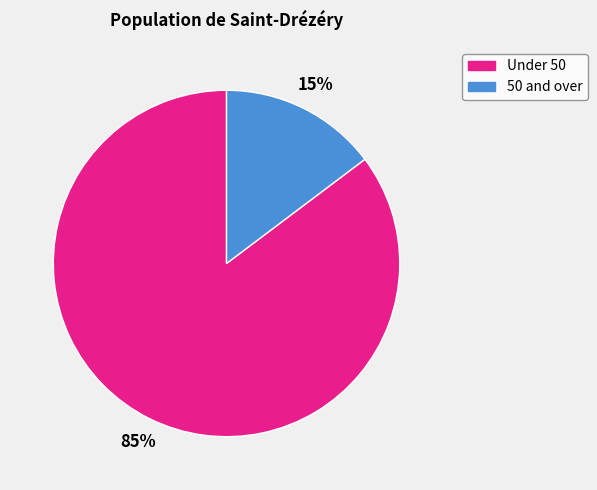

Does any single category account for the majority?

Yes